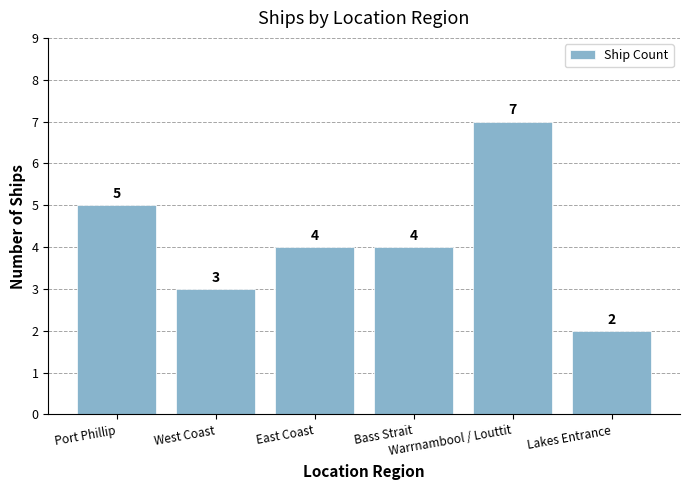

What is the approximate value at Port Phillip?

5